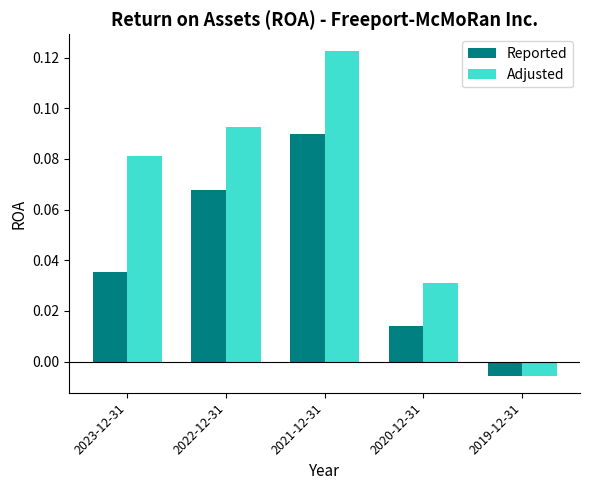

Is the value of Reported at 2022-12-31 greater than the value of Adjusted at 2019-12-31?

Yes